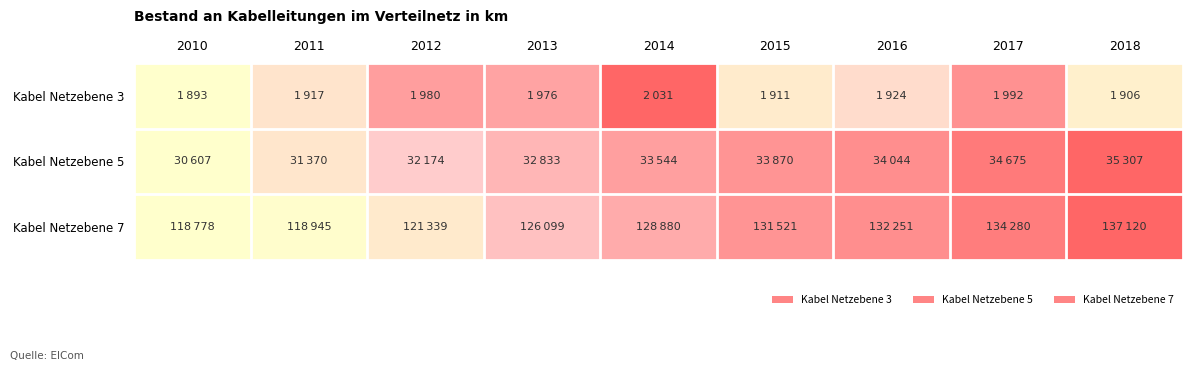

What is the difference between the highest and lowest values at 2016?

0.5